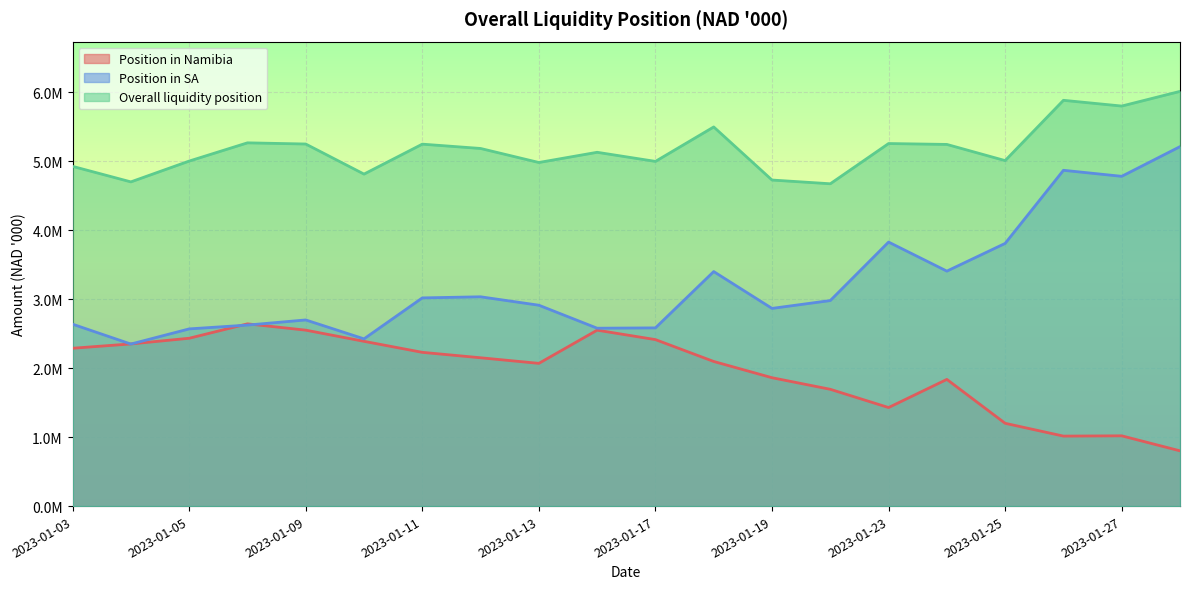

At how many categories does at least one series exceed 2640650?

20